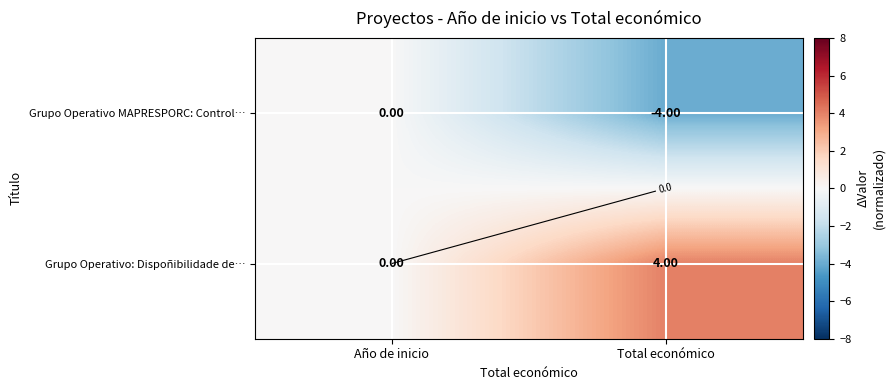

Which series has the largest total across all categories?

Grupo Operativo: Dispoñibilidade de…